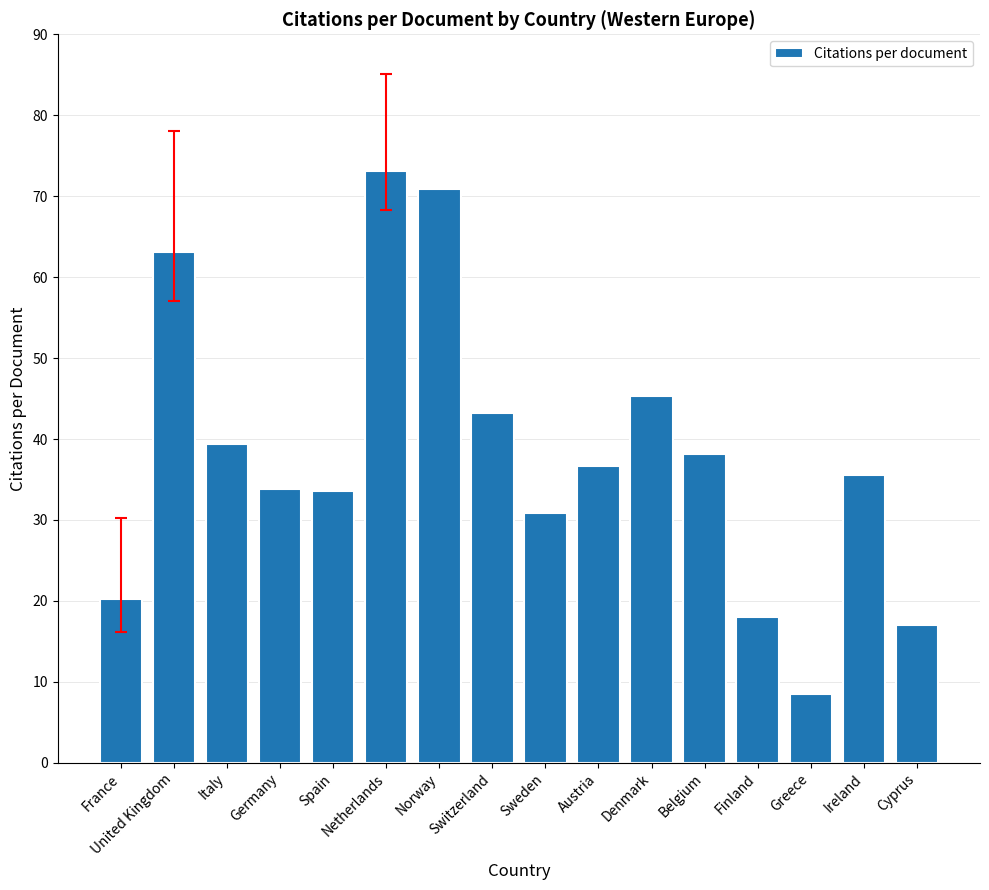

What is the difference between the maximum and minimum values?

64.6